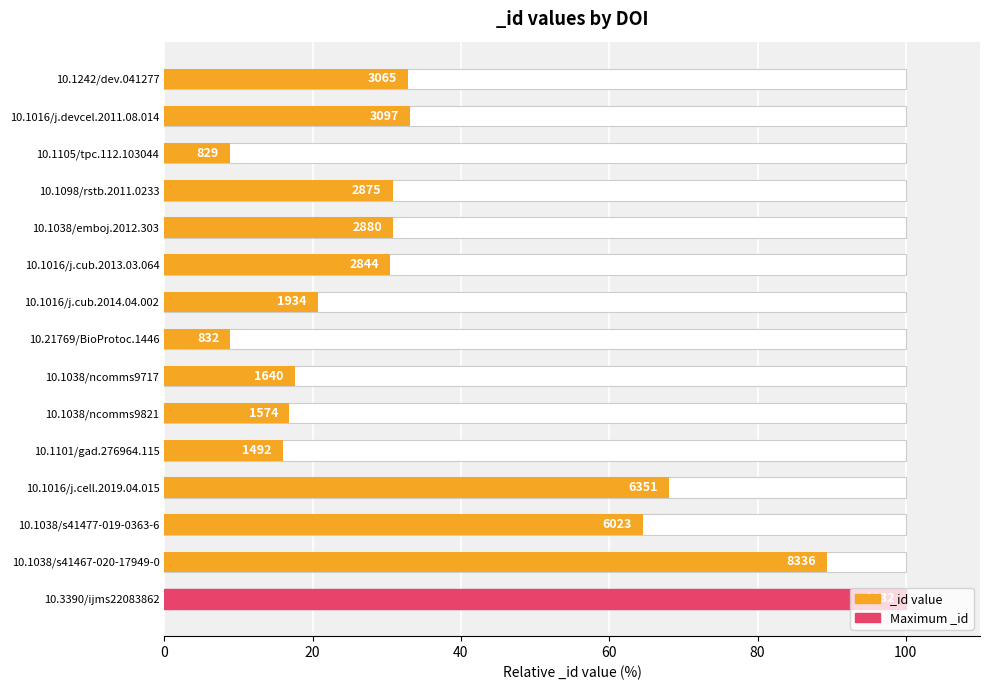

What is the maximum value shown in the chart?

100.0